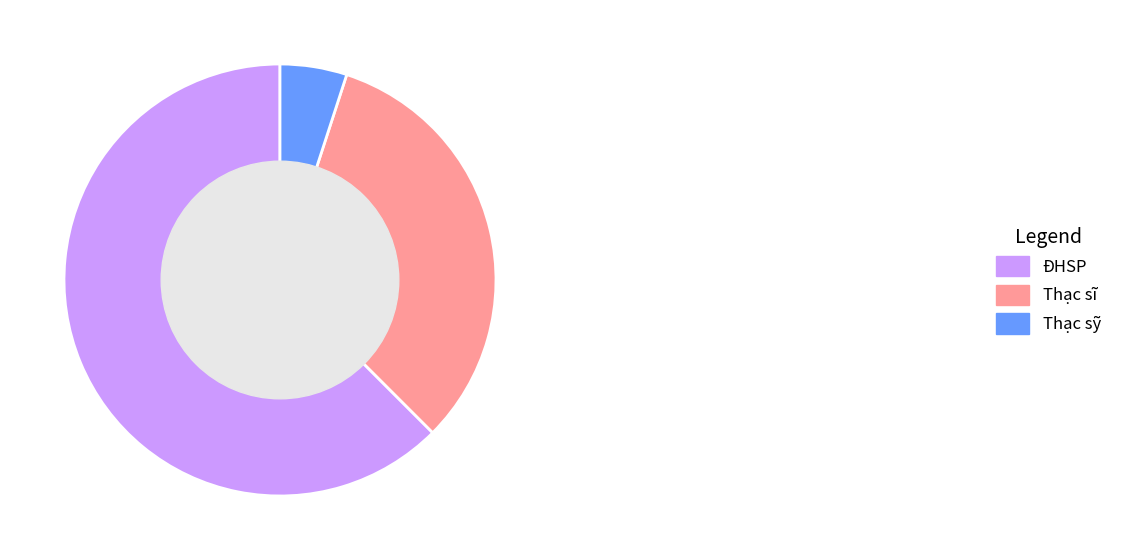

Count the number of slices in the pie.

3